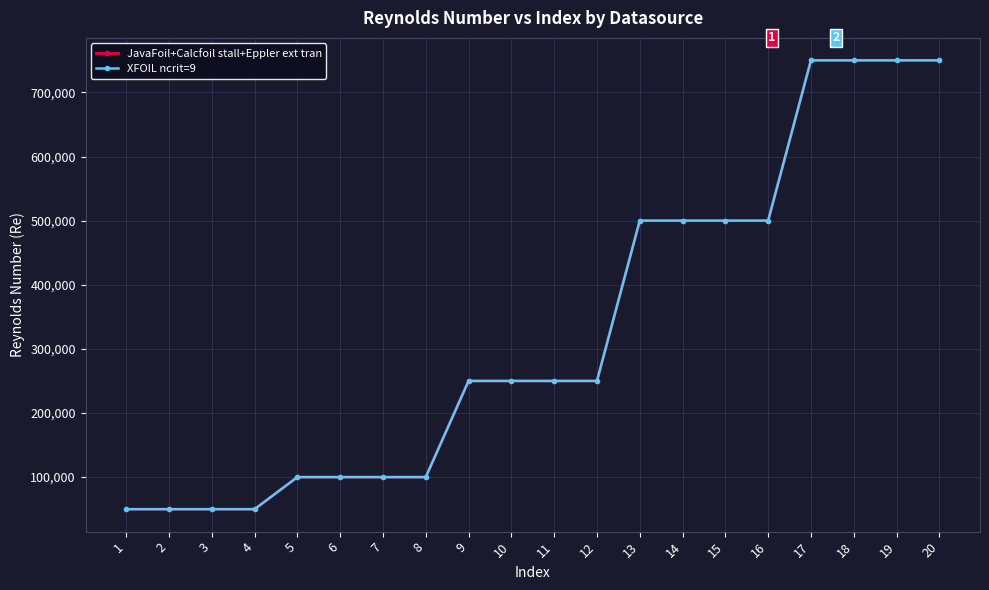

Does the chart have visible grid lines?

Yes